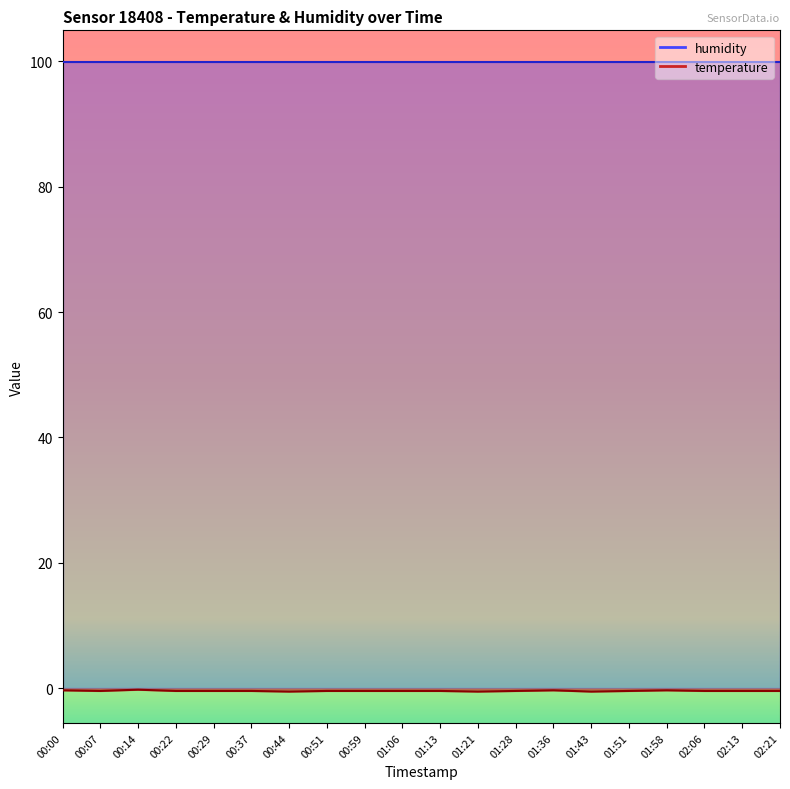

What position from the right is 00:59?

12